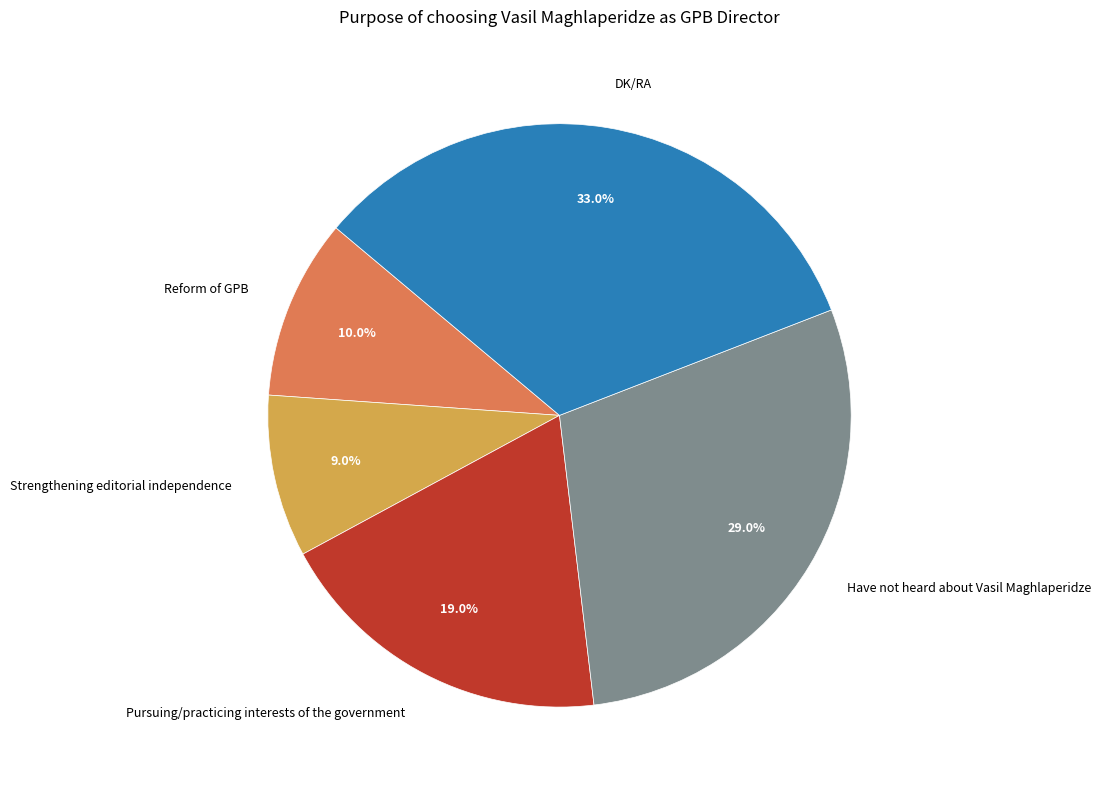

Which category has the biggest portion of the pie?

DK/RA